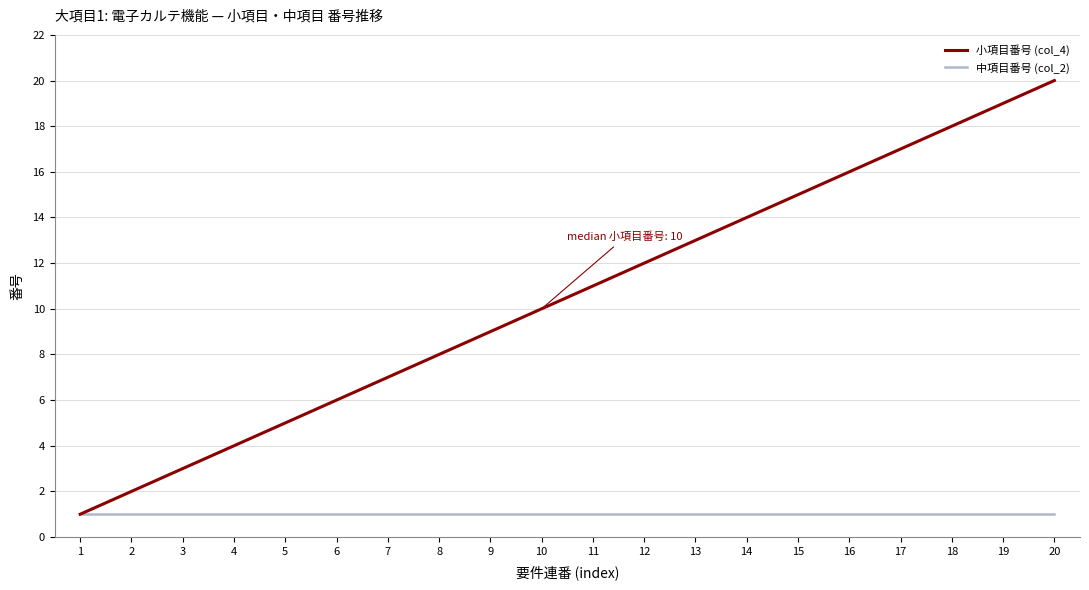

What is the greatest value displayed?

20